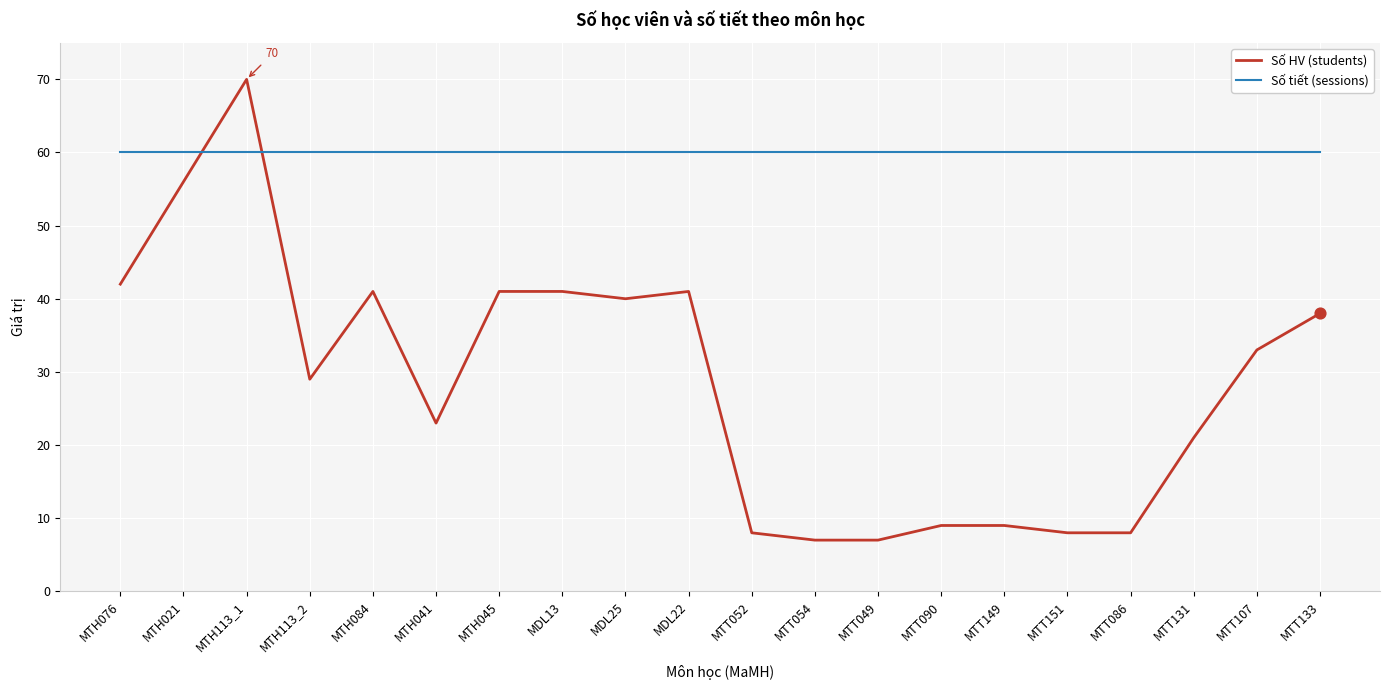

Is the value of Số tiết (sessions) at MTT131 greater than the value of Số HV (students) at MTH041?

Yes